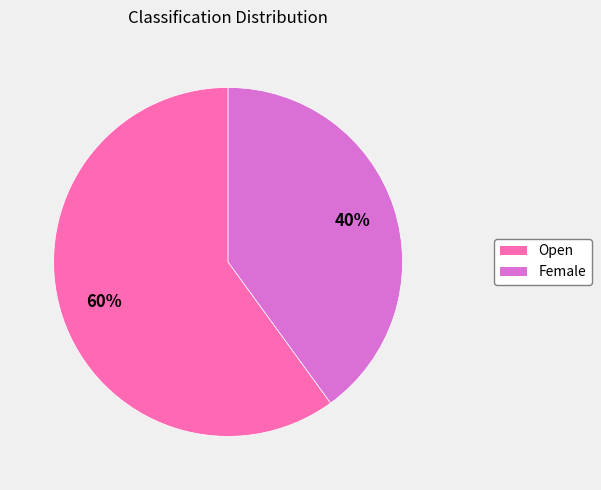

To the nearest percent, what percentage of the pie is Open?

60%